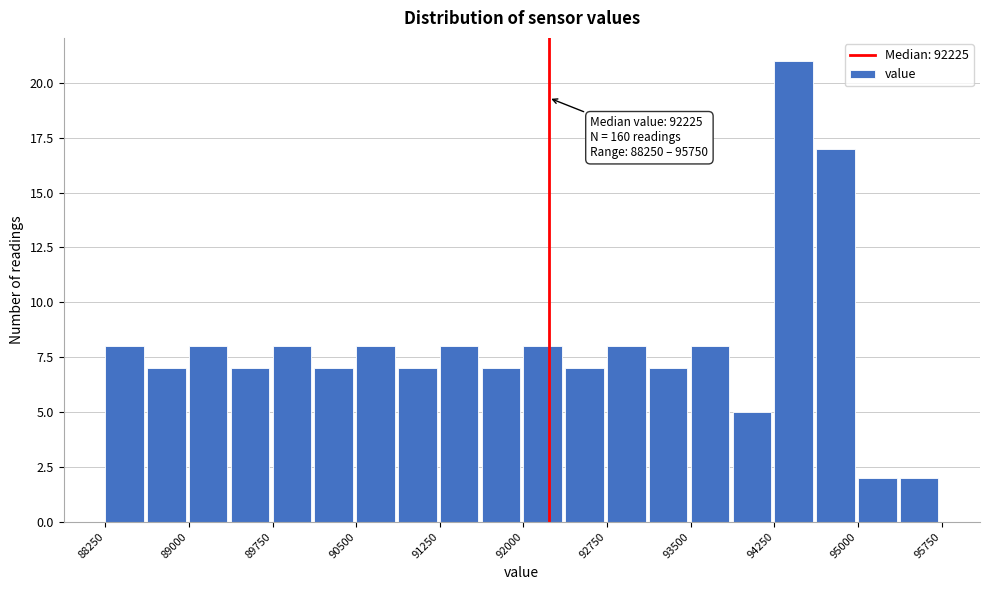

Around what value on the x-axis is the tallest bar? Give the approximate position of its centre, as read against the axis.

94400